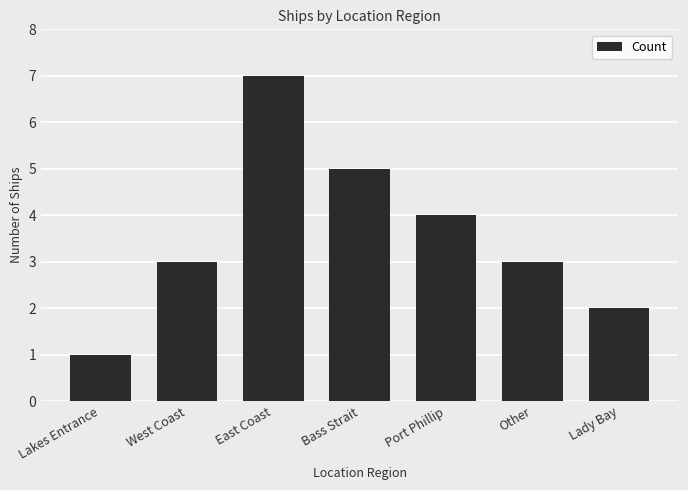

What is the sum of the values at East Coast and Port Phillip?

11